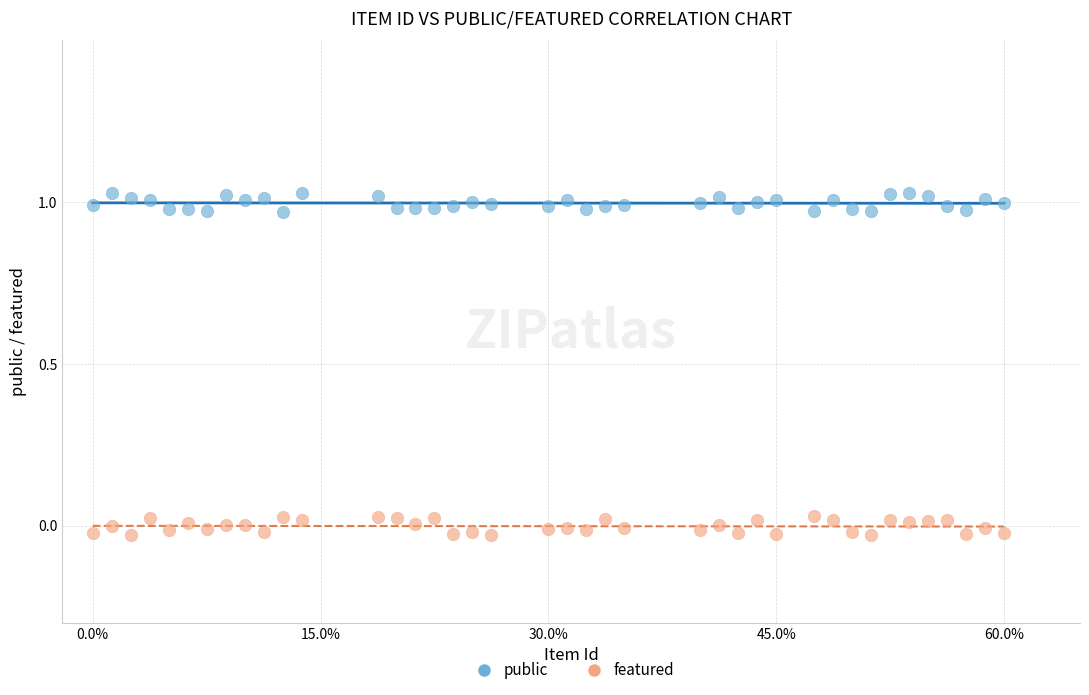

What is the X range (max minus min) for the scatter plot?

60.0